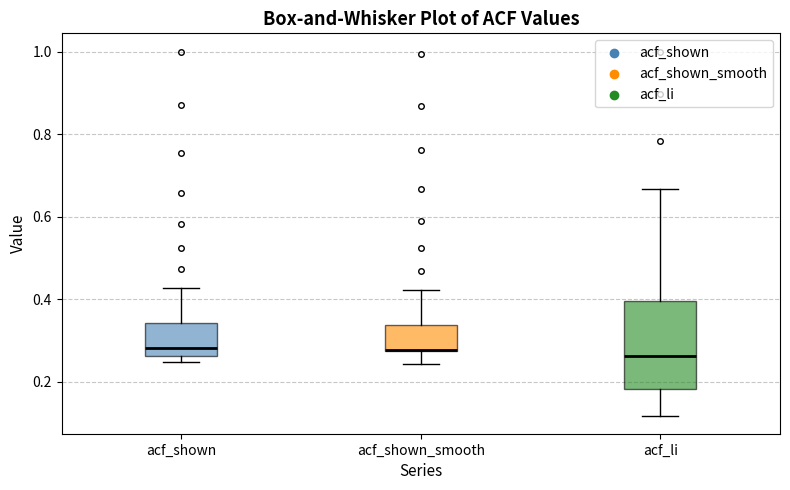

Where is the lower edge of the box for acf_li on the y-axis? The values are not printed on the chart, so give them approximately, as read against the axis.

0.18